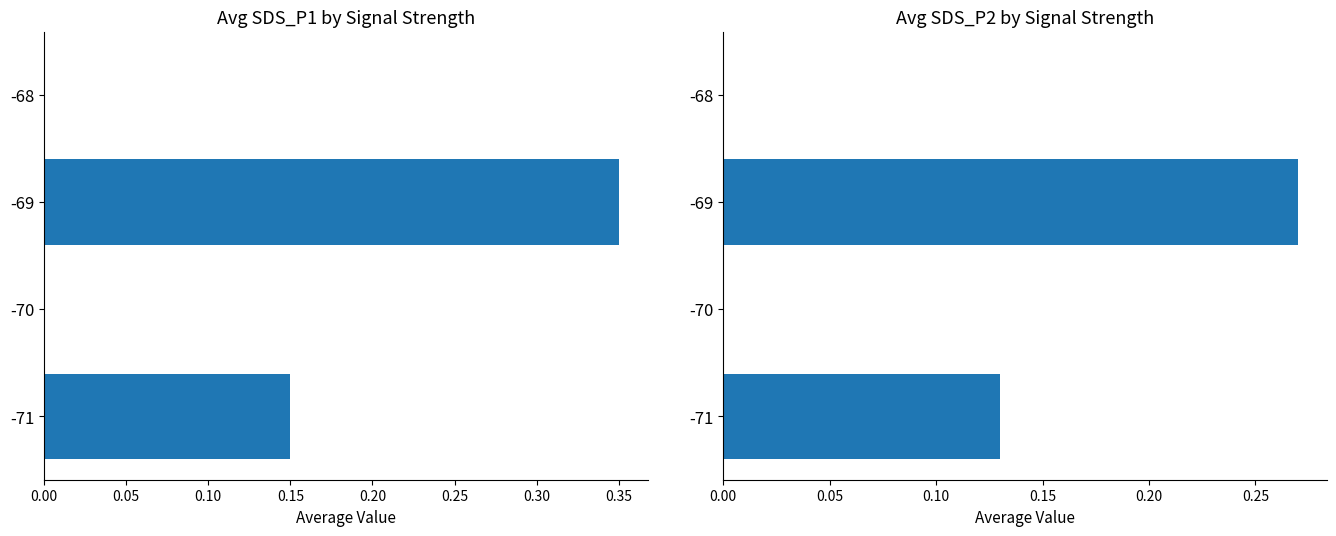

Rank the series by their maximum value, from lowest to highest.

Avg SDS_P2, Avg SDS_P1